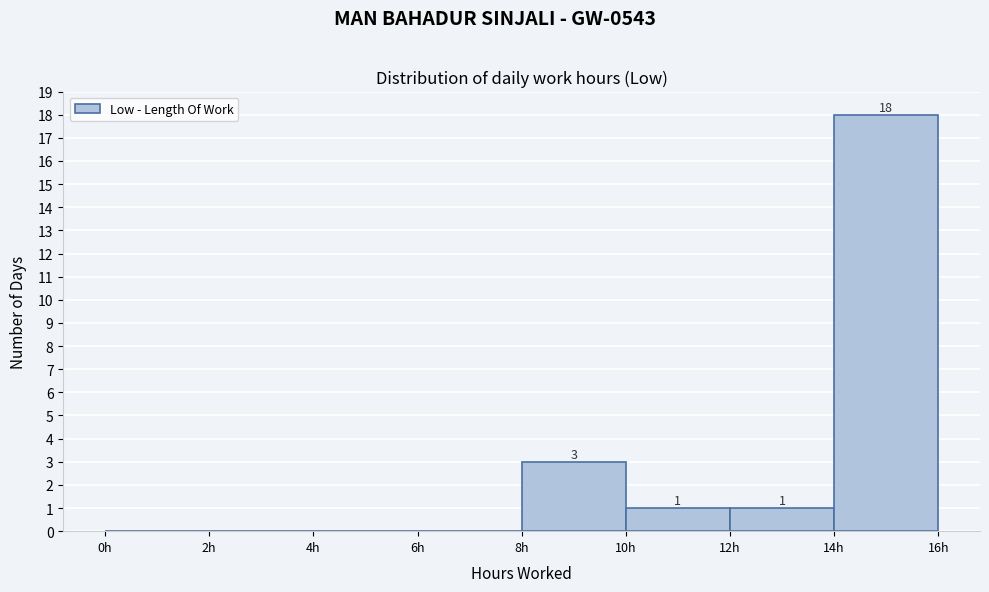

Which range on the x-axis has the tallest bar?

14 to 16